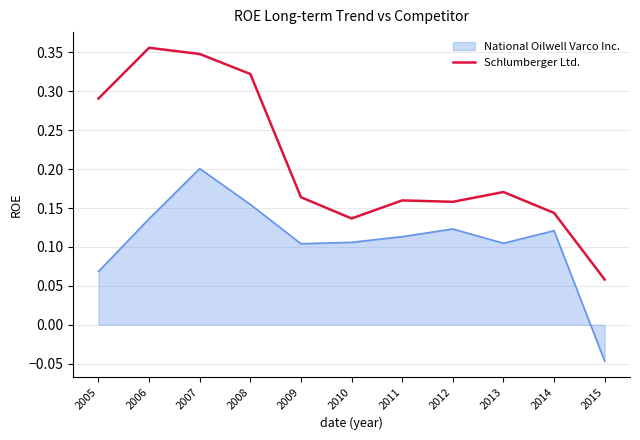

Which category has the lowest value across all series?

2015